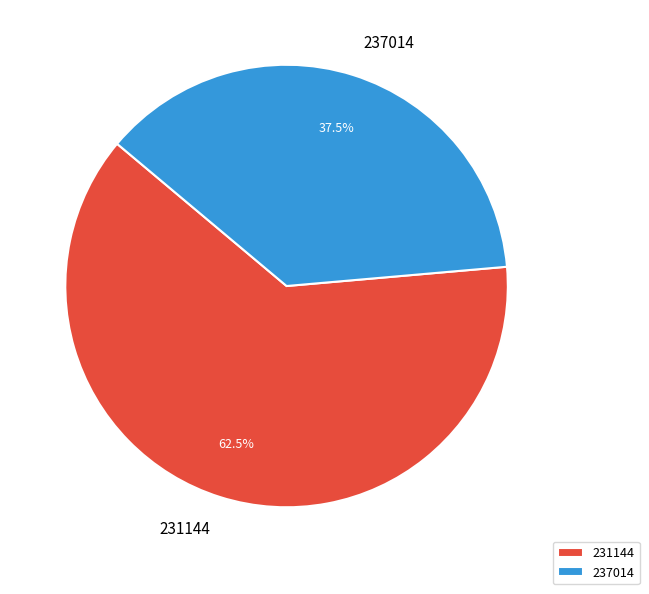

Rank the categories by value from lowest to highest.

237014, 231144